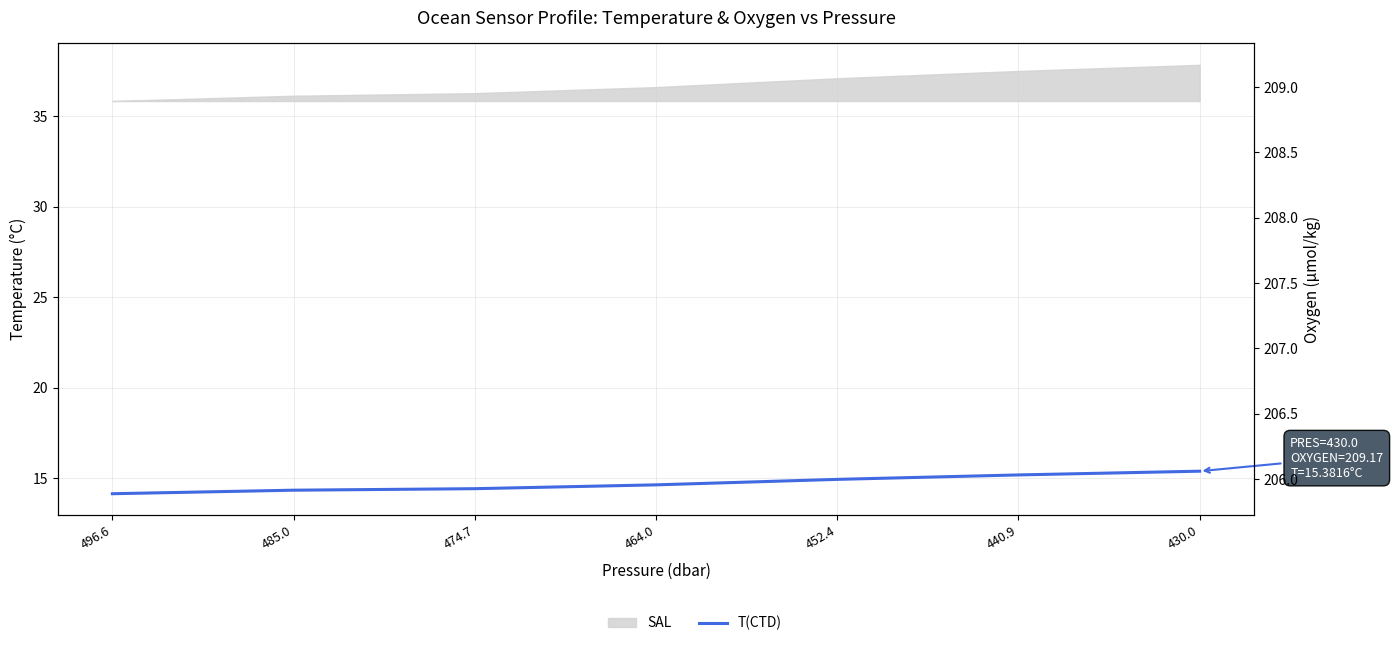

What is the difference between the maximum and minimum values in the OXYGEN series?

3.3